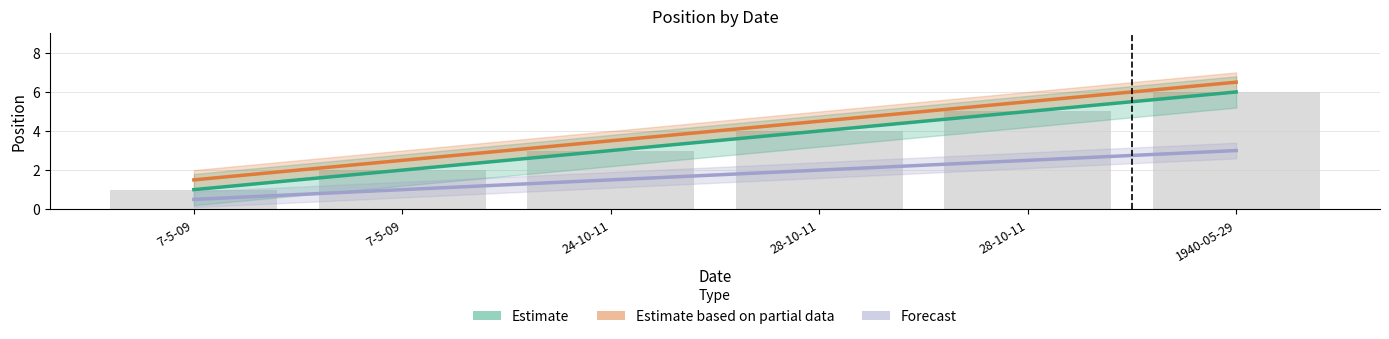

The Forecast series shows 1.1 at 28-10-11. True or false?

False